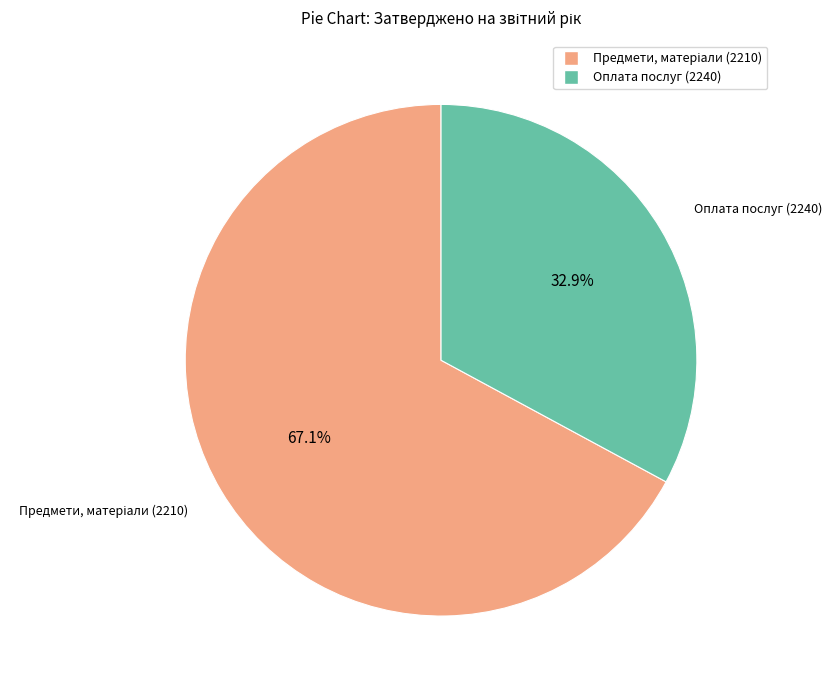

How many slices are in this pie chart?

2